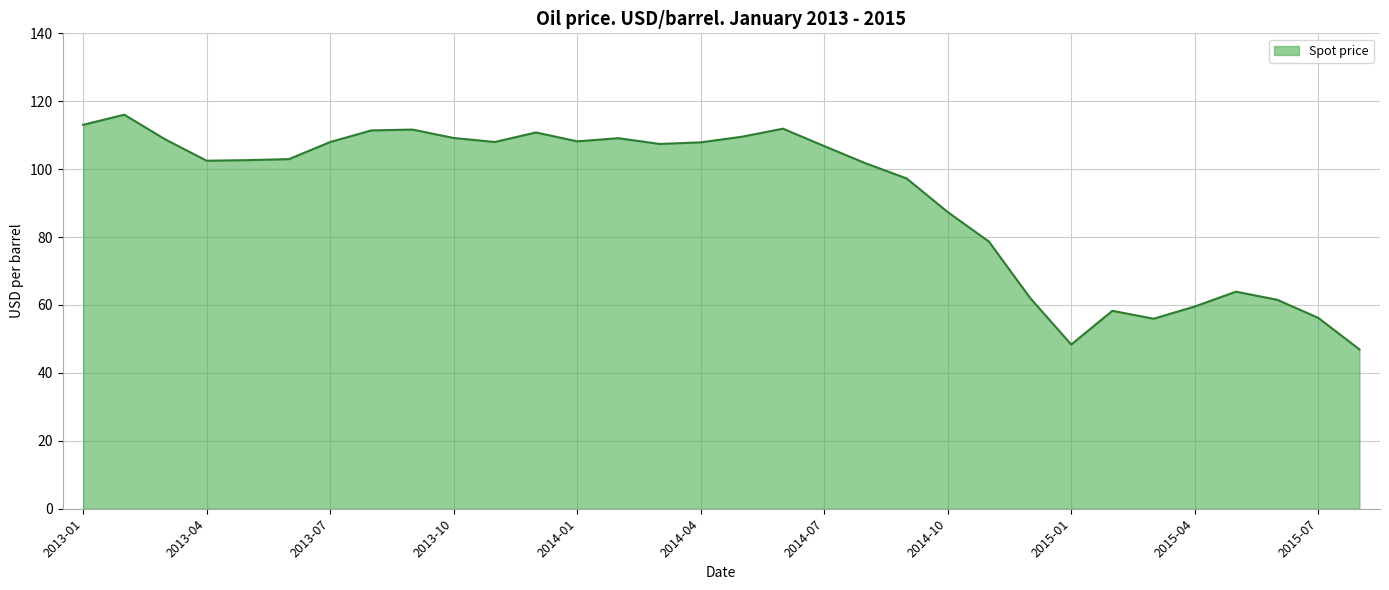

What is the smallest value displayed?

46.9